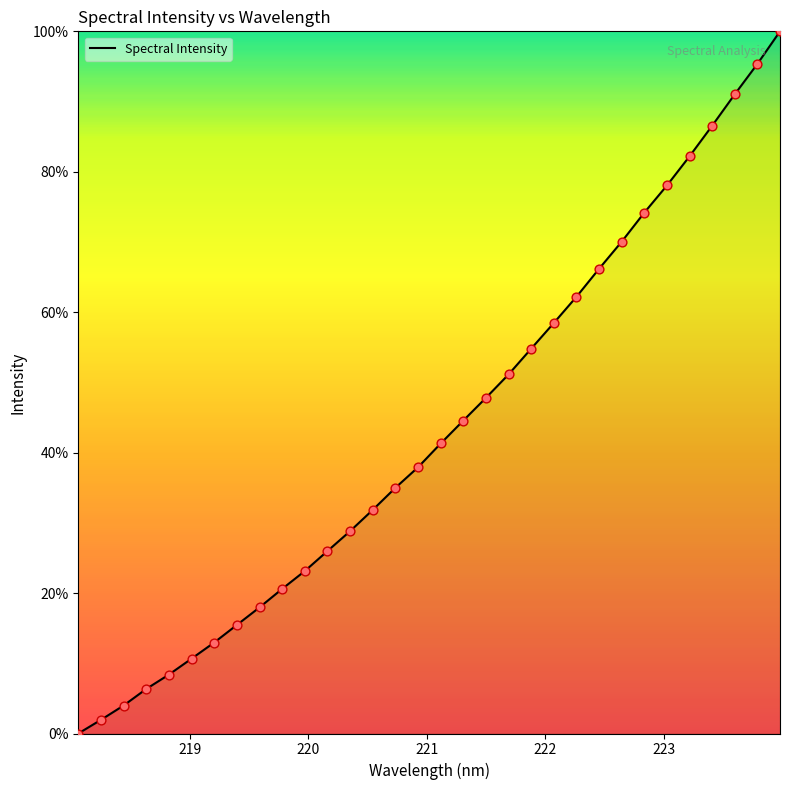

What is the greatest value displayed?

100.0